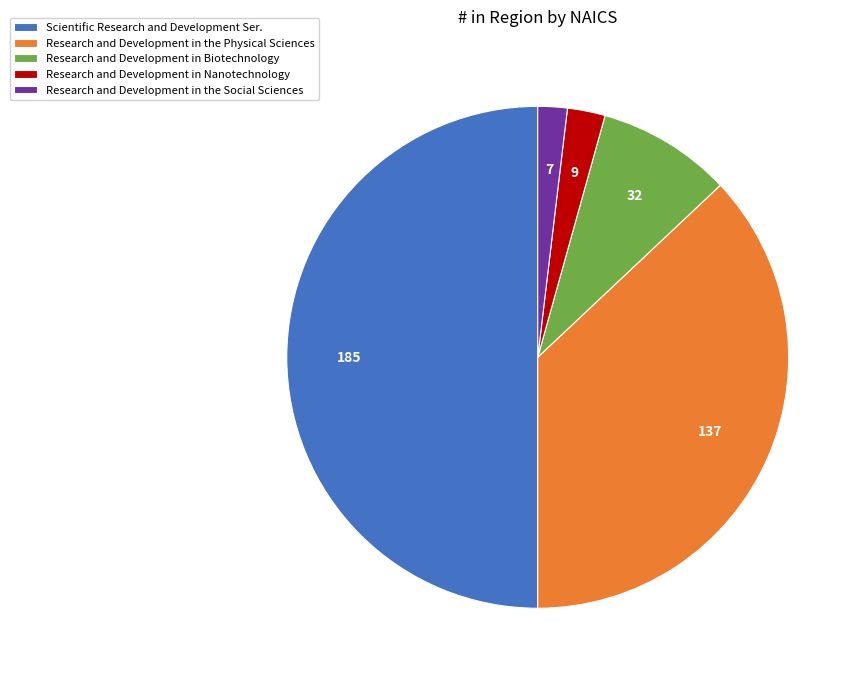

Rank the categories by value from lowest to highest.

Research and Development in the Social Sciences, Research and Development in Nanotechnology, Research and Development in Biotechnology, Research and Development in the Physical Sciences, Scientific Research and Development Ser.